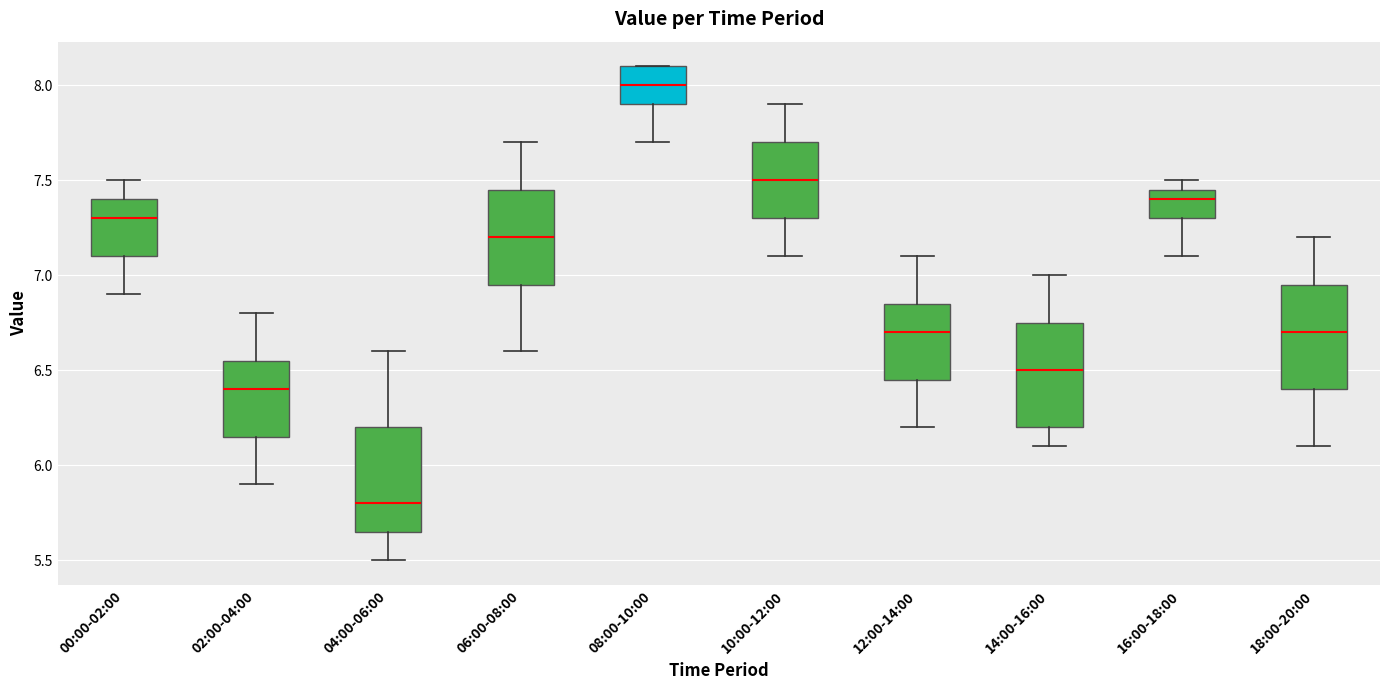

Where is the upper edge of the box for 18:00-20:00 on the y-axis? The values are not printed on the chart, so give them approximately, as read against the axis.

6.95